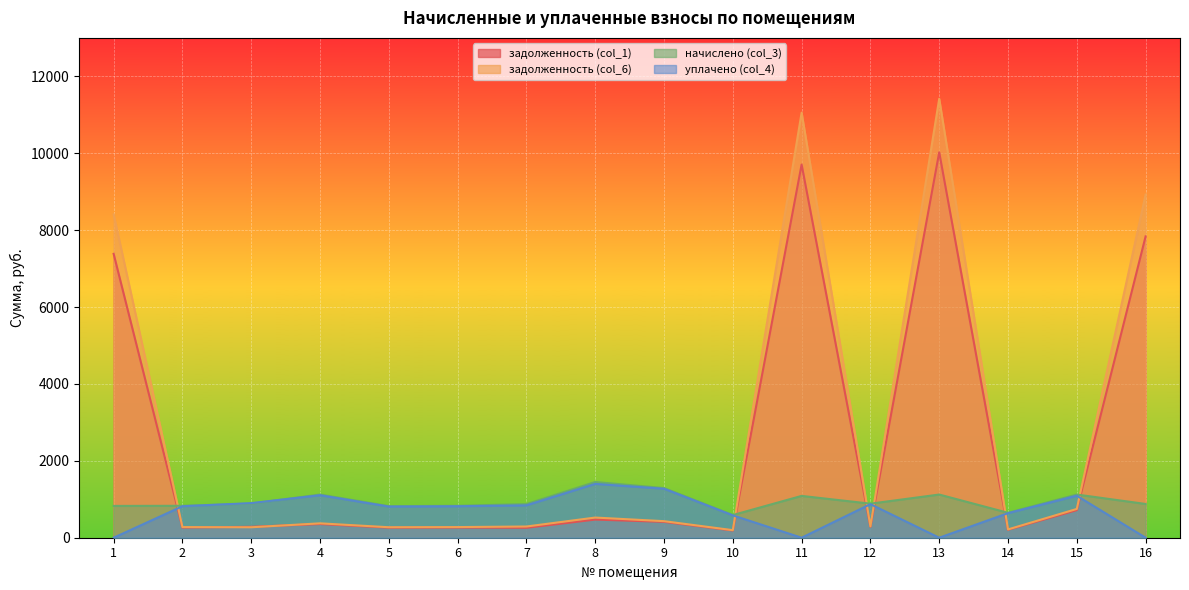

How many lines are shown in the chart?

4